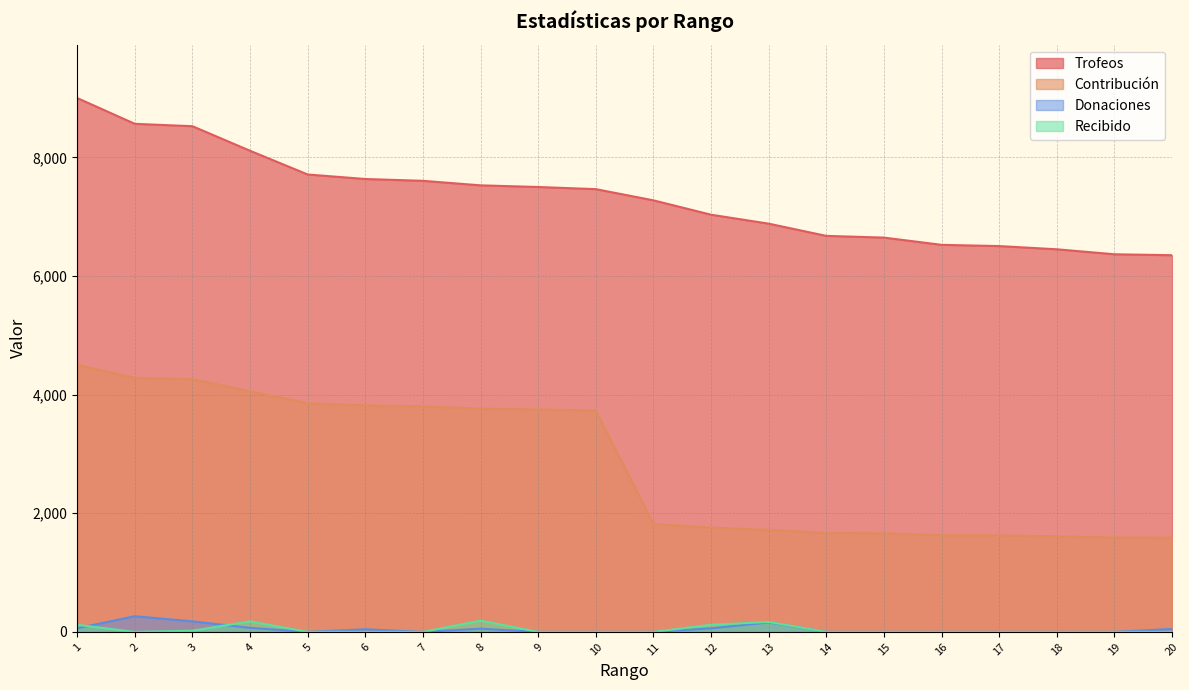

True or false: Contribución and Trofeos cross at least once.

False